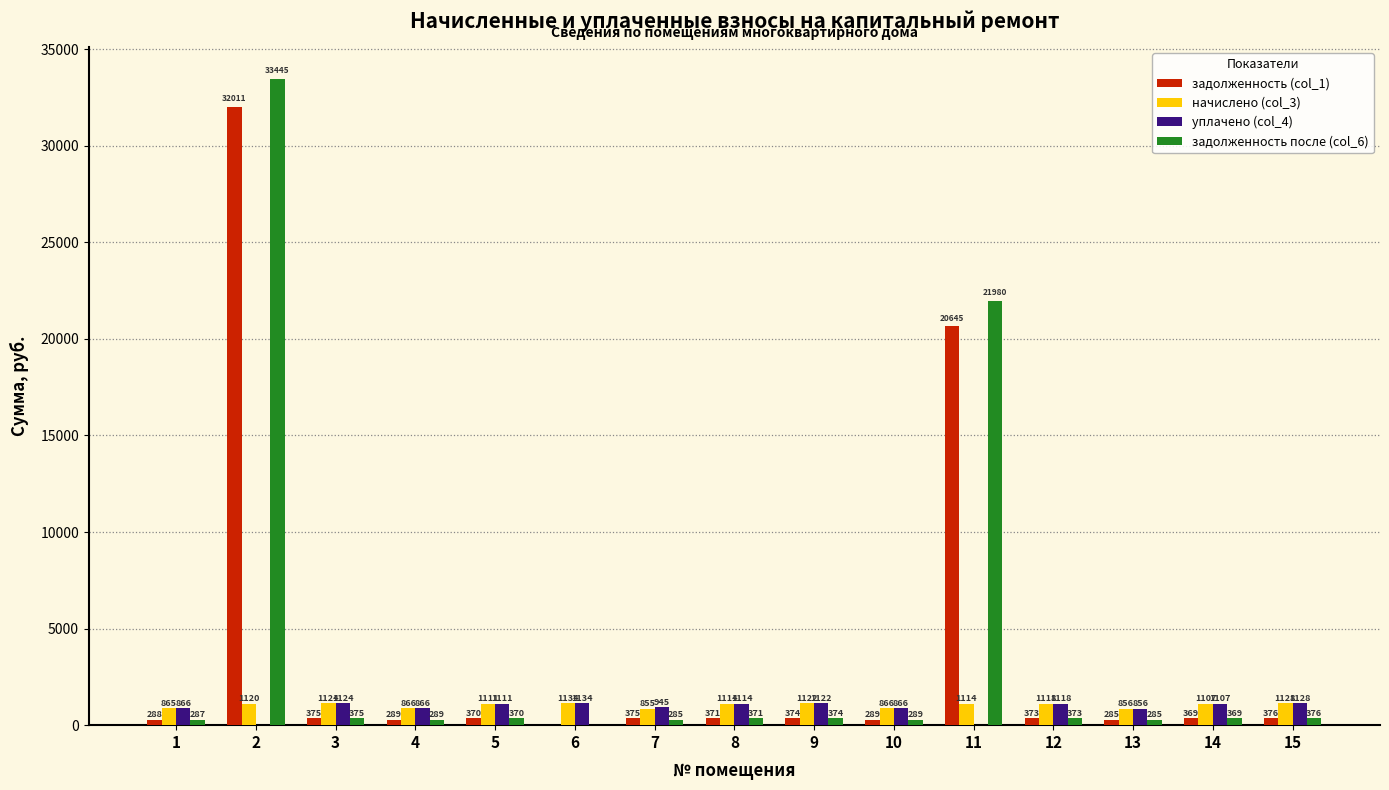

Which series has the largest total across all categories?

задолженность после (col_6)